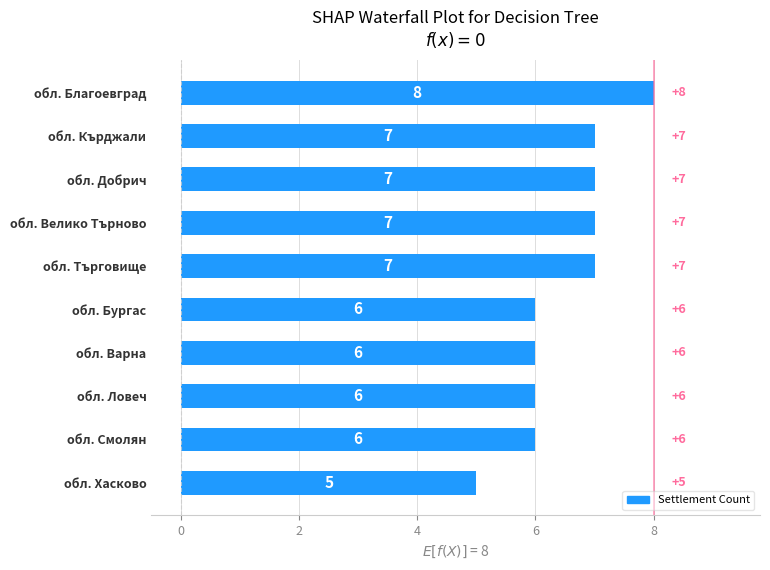

How many values are between 6 and 7?

8